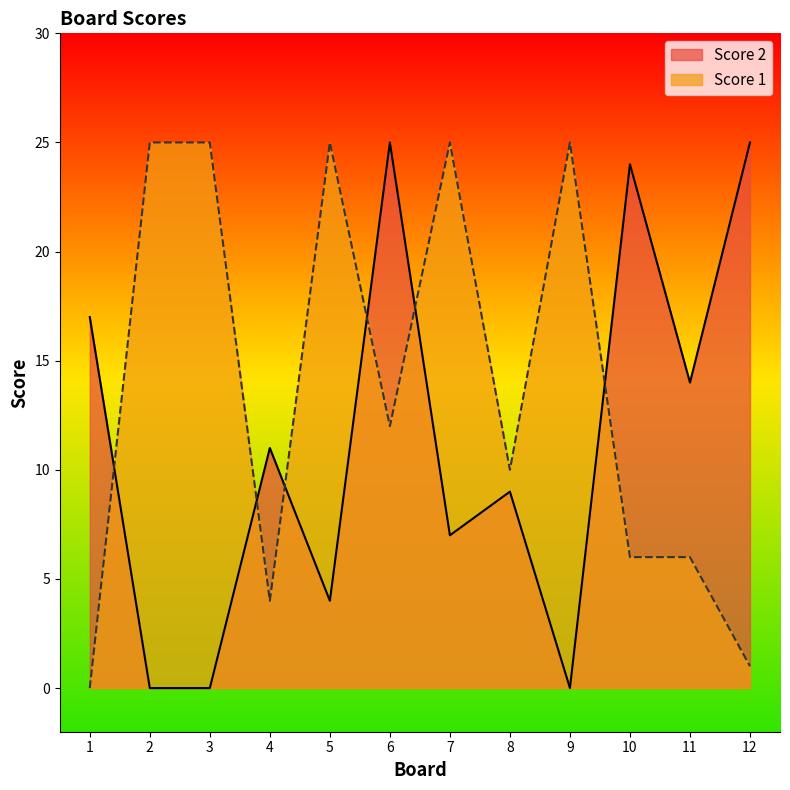

Rank the categories by Score 1 value from highest to lowest.

2, 3, 5, 7, 9, 6, 8, 10, 11, 4, 12, 1